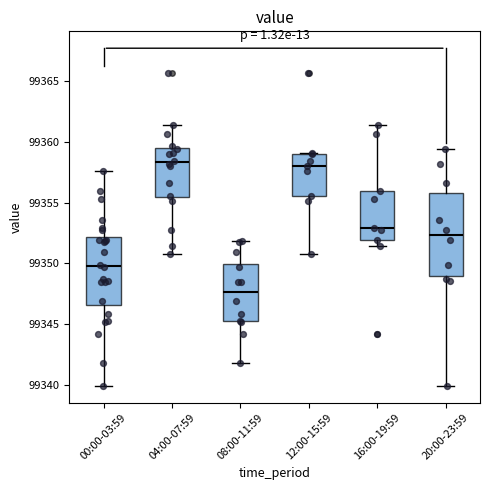

Reading left to right, transcribe this box plot: for each box, give where its median line is, the range the box spans, and where its two whiskers end, as read against the y-axis. The values are not printed on the chart, so give them approximately, as read against the axis.

00:00-03:59: median 99350.0, box 99346.5 to 99352.0, whiskers 99340.0 to 99357.5
04:00-07:59: median 99358.5, box 99355.5 to 99359.5, whiskers 99351.0 to 99361.5
08:00-11:59: median 99347.5, box 99345.0 to 99350.0, whiskers 99342.0 to 99352.0
12:00-15:59: median 99358.0, box 99355.5 to 99359.0, whiskers 99351.0 to 99359.0
16:00-19:59: median 99353.0, box 99352.0 to 99356.0, whiskers 99351.5 to 99361.5
20:00-23:59: median 99352.5, box 99349.0 to 99356.0, whiskers 99340.0 to 99359.5